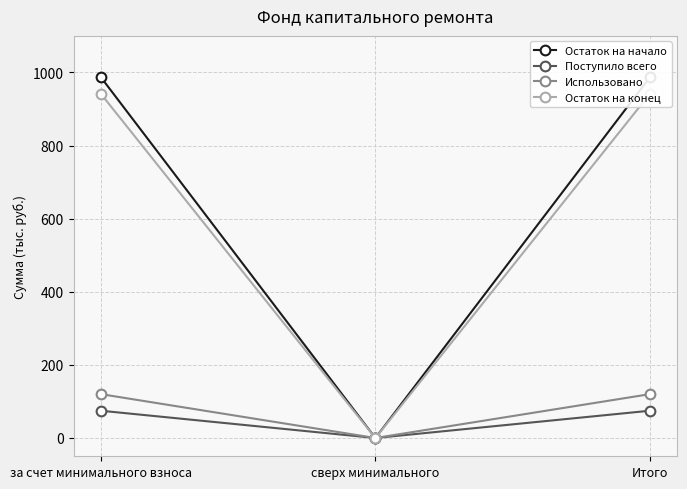

Rank the series at сверх минимального from highest to lowest value.

Остаток на начало, Поступило всего, Использовано, Остаток на конец